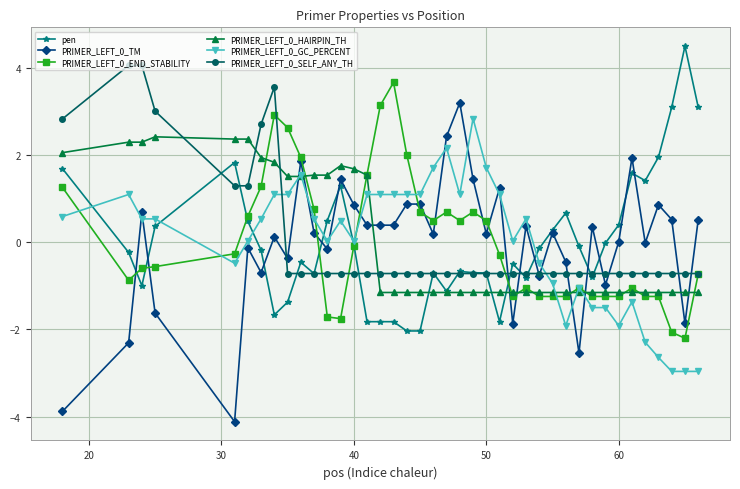

What is the maximum value shown in the chart?

4.5